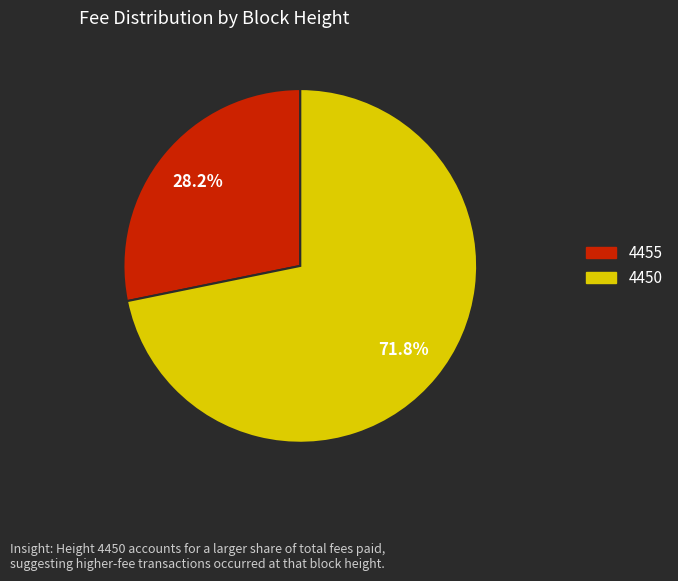

Which category accounts for the majority?

4450